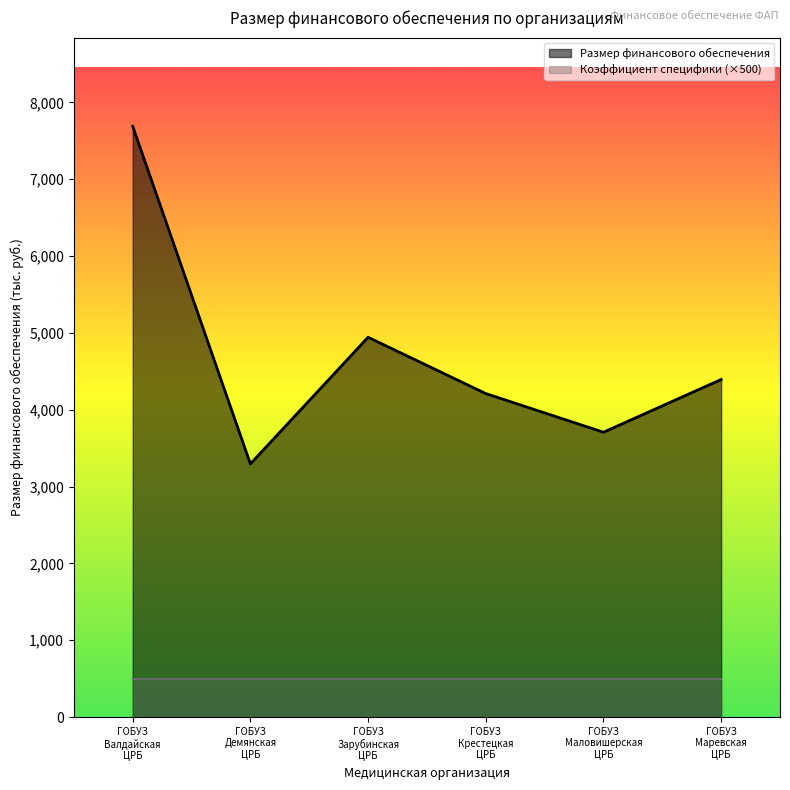

Reading left to right, list all the values displayed in this chart.

7690.1	3295.7	4943.6	4211.2	3707.7	4394.3